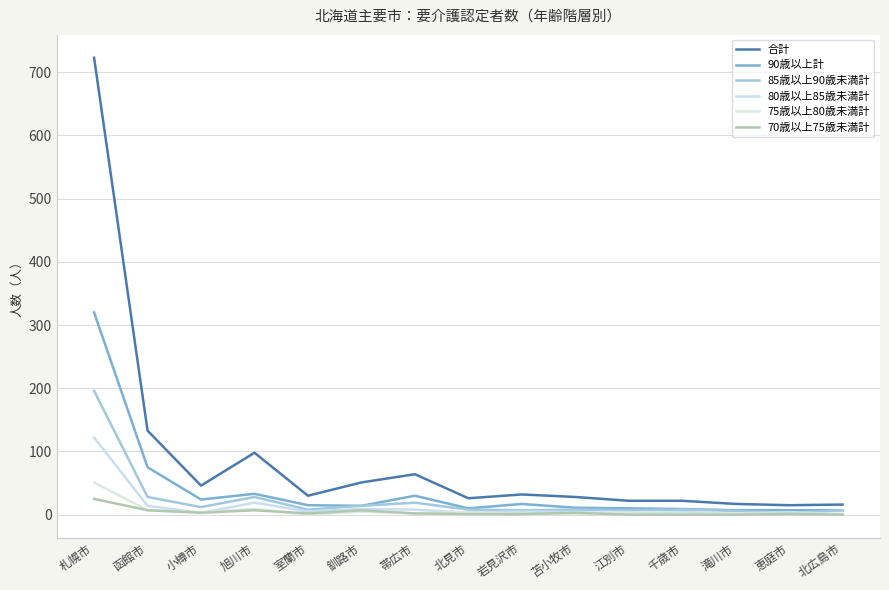

What are all the series names shown in the legend?

合計, 90歳以上計, 85歳以上90歳未満計, 80歳以上85歳未満計, 75歳以上80歳未満計, 70歳以上75歳未満計